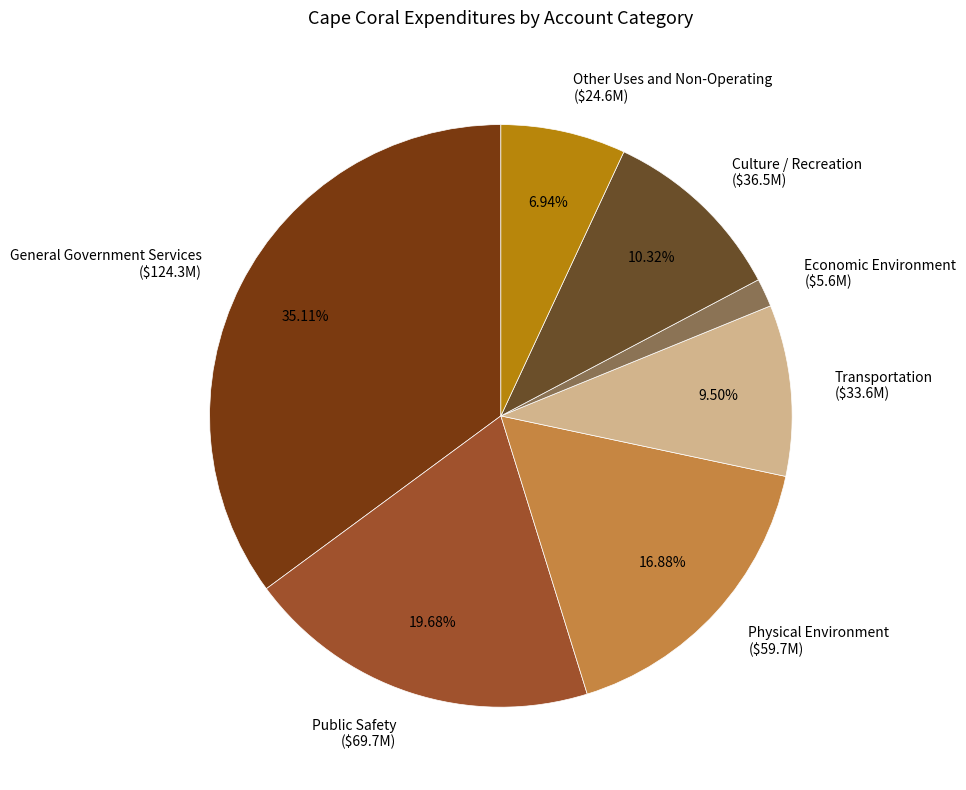

Is it true that Physical Environment is 17% of the pie?

True